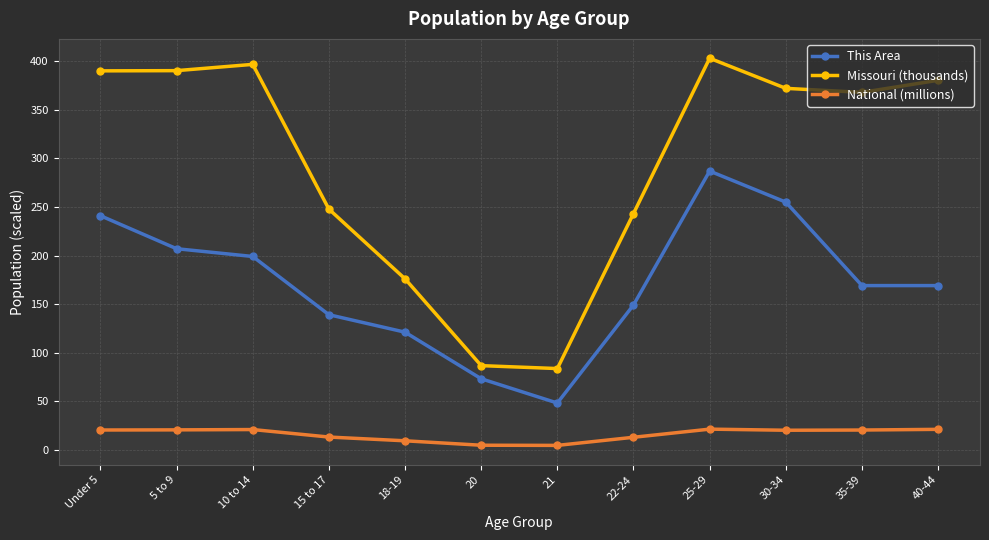

Between 15 to 17 and 25-29, which series saw the biggest shift?

Missouri (thousands)